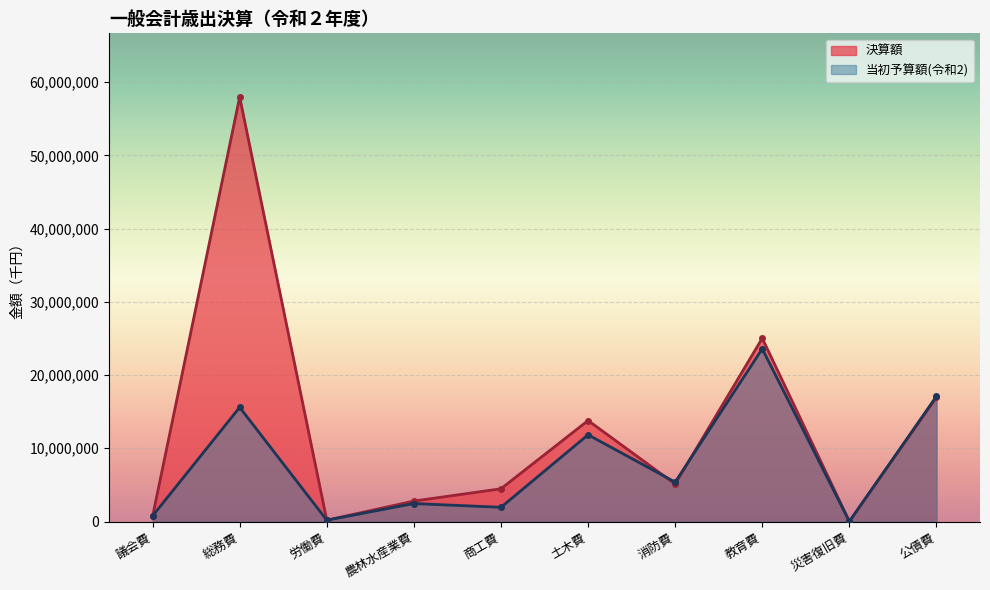

What is the label of the 10th point from the right?

議会費